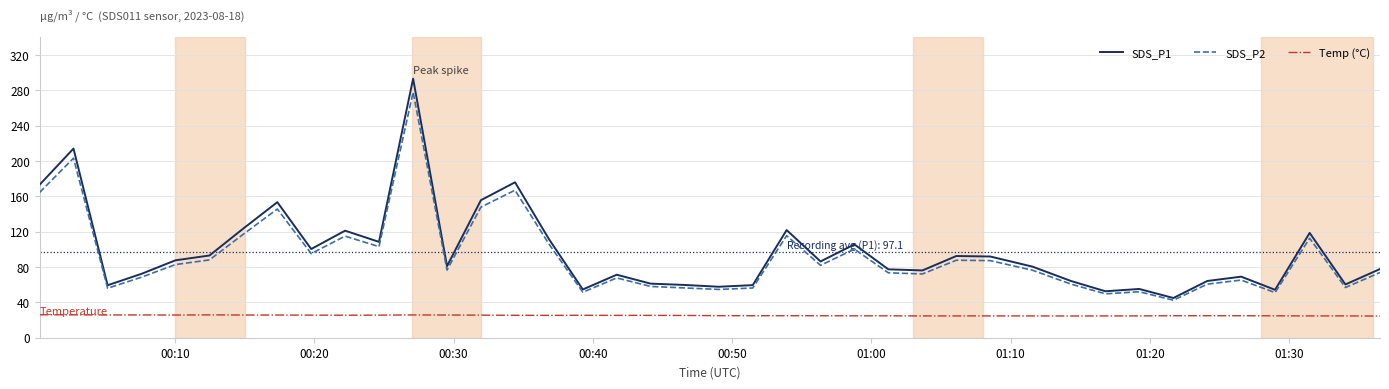

List the series in order of their peak value, highest first.

SDS_P1, SDS_P2, Temp (°C)